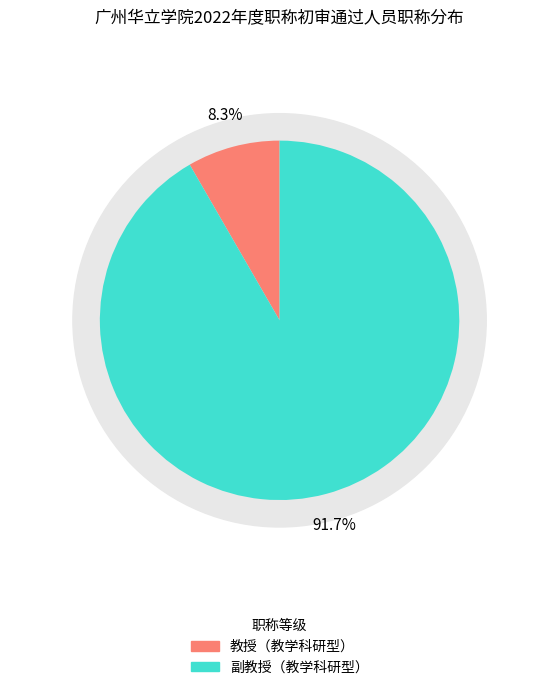

Combined, do 教授（教学科研型） and 副教授（教学科研型） account for over 50%?

Yes